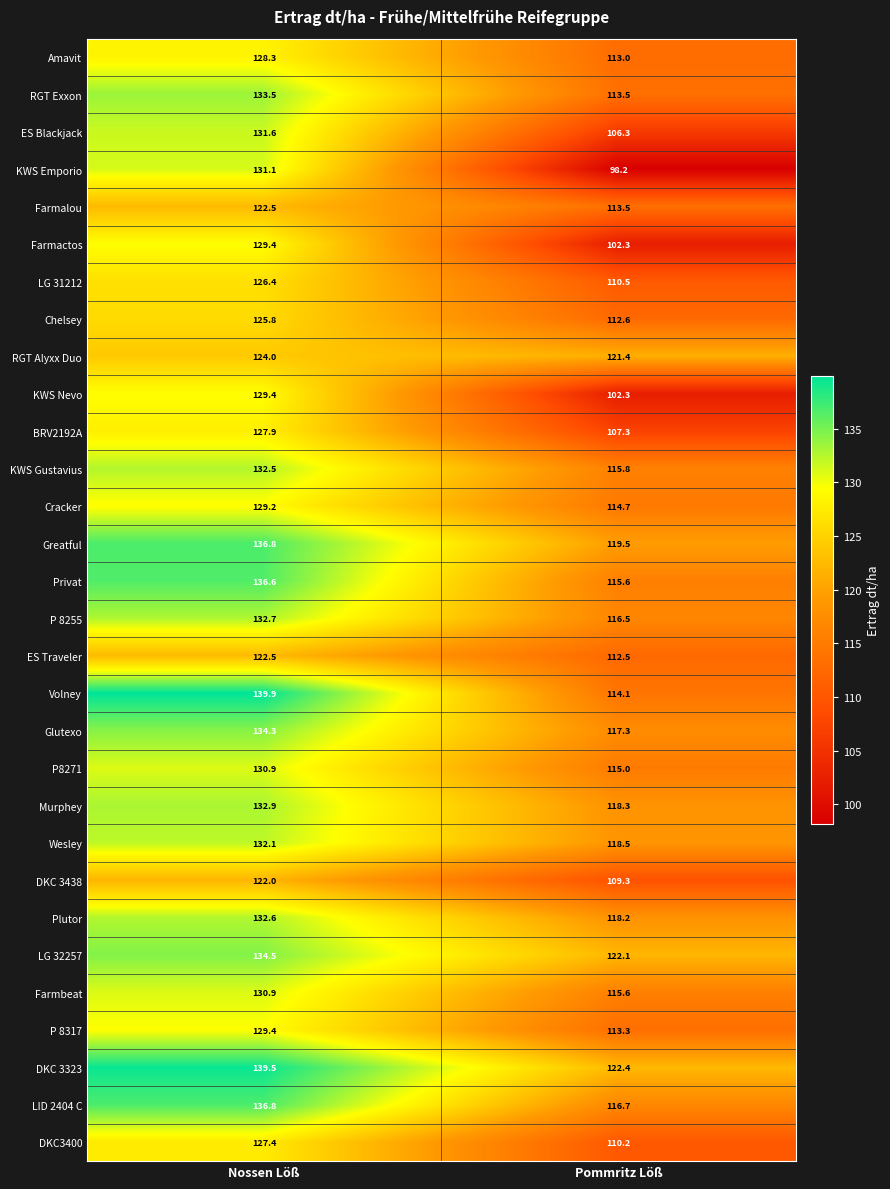

What is the difference between the Amavit values at Pommritz Löß and Nossen Löß?

15.3